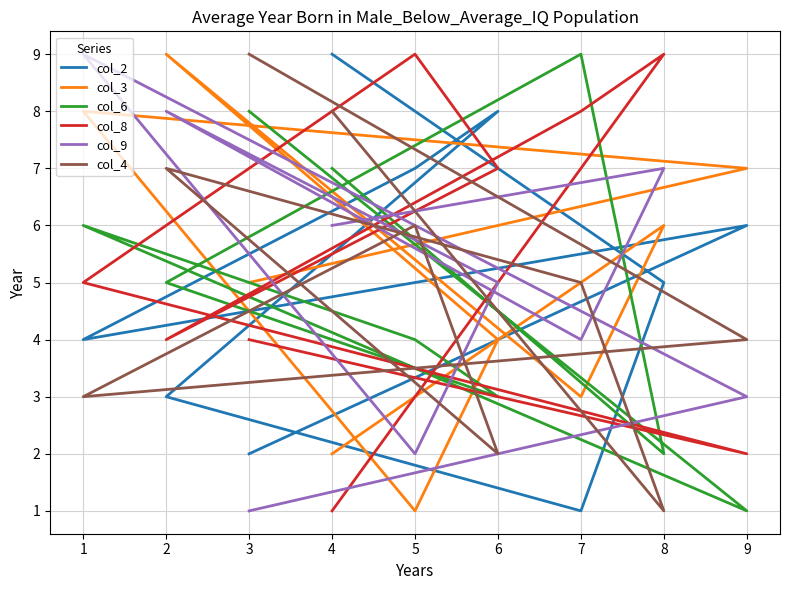

What is the value of the col_2 point at the 8th from the left?

5